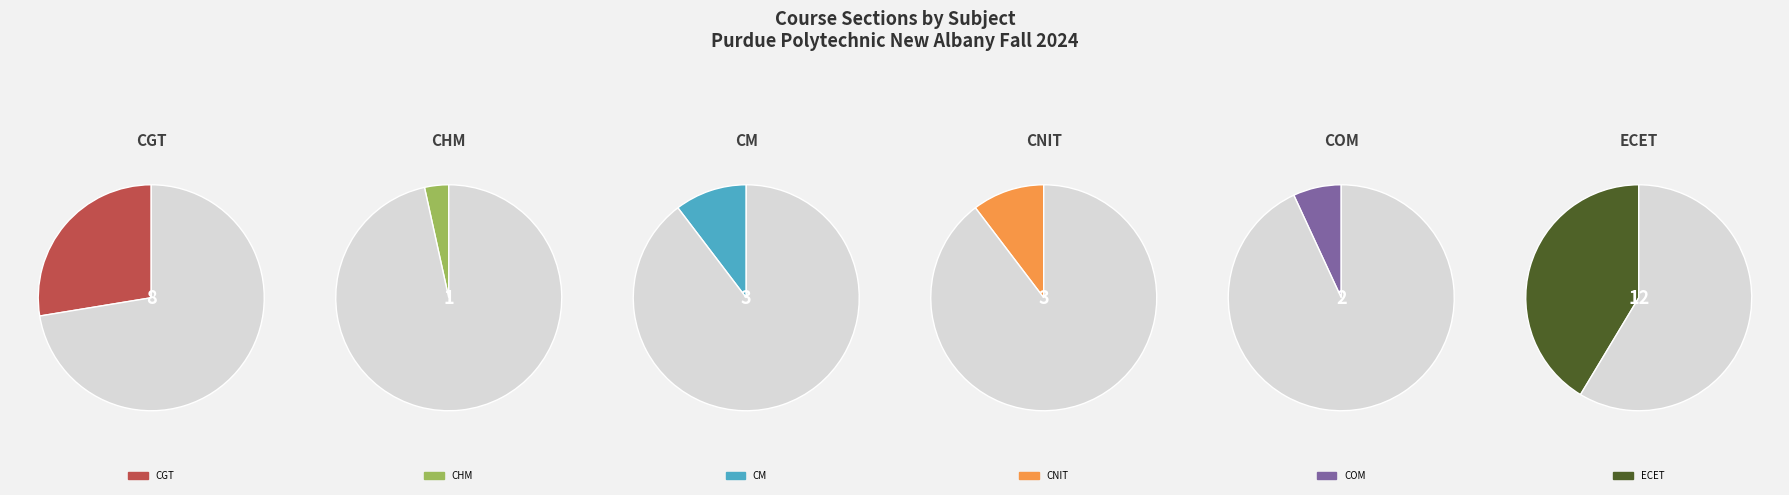

Which slice is the largest?

ECET